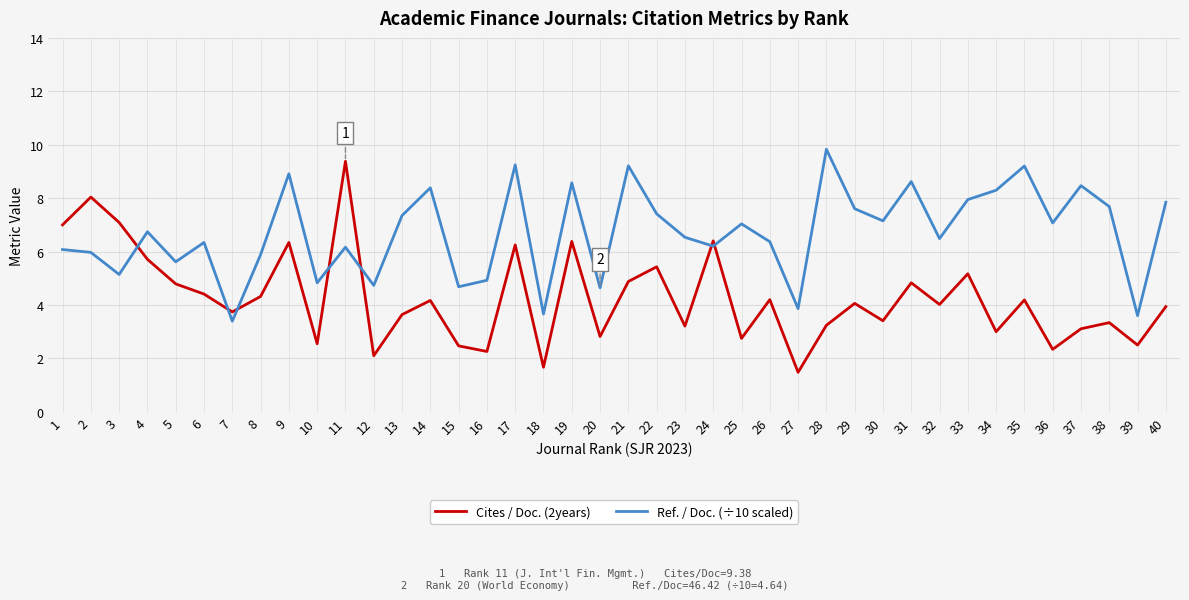

At 39, list the series in order from largest to smallest.

Ref. / Doc. (÷10 scaled), Cites / Doc. (2years)